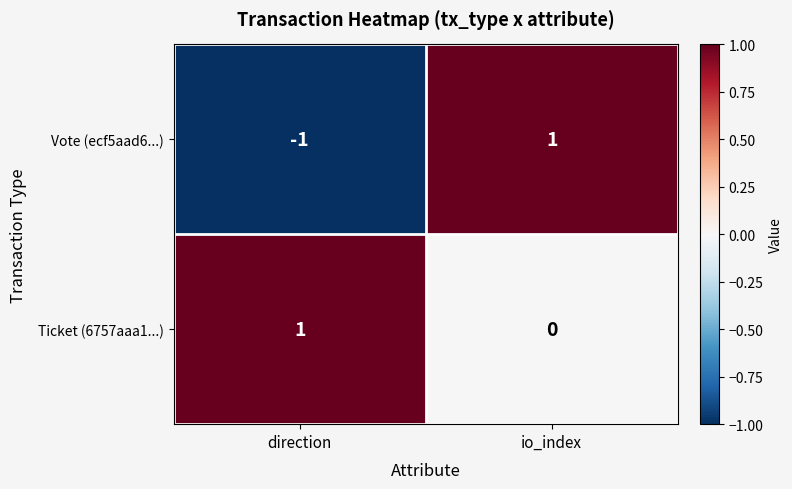

How many categories are shown in the chart?

2